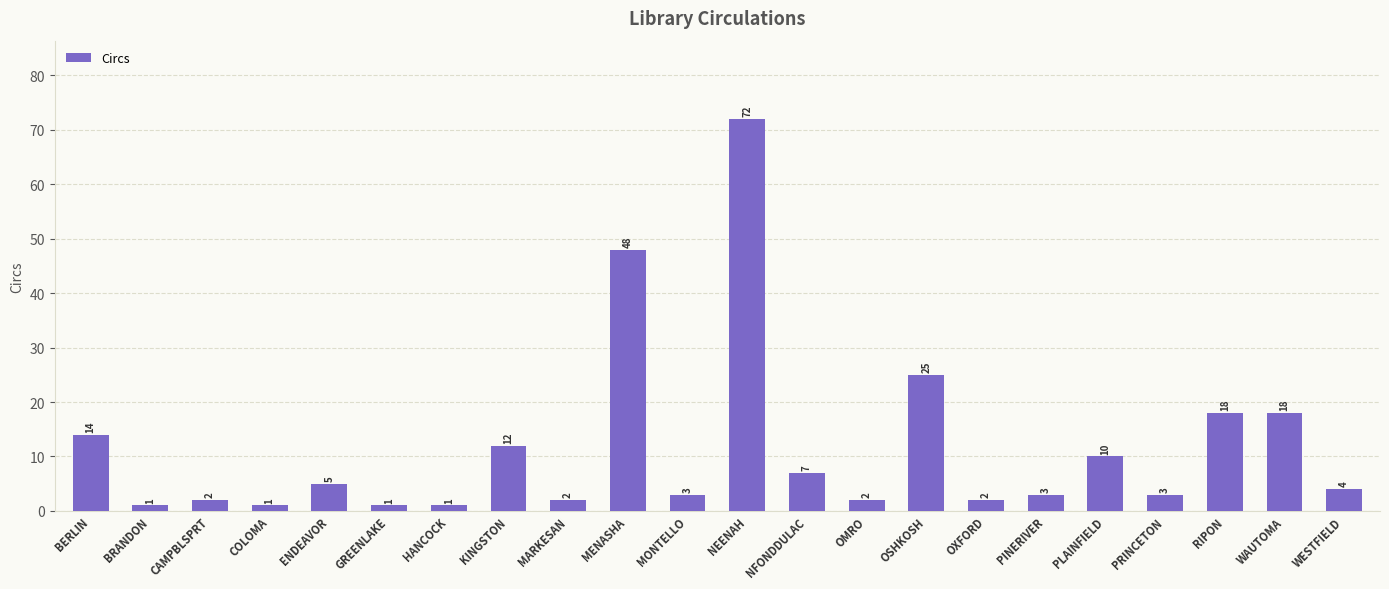

What is the maximum value shown in the chart?

72